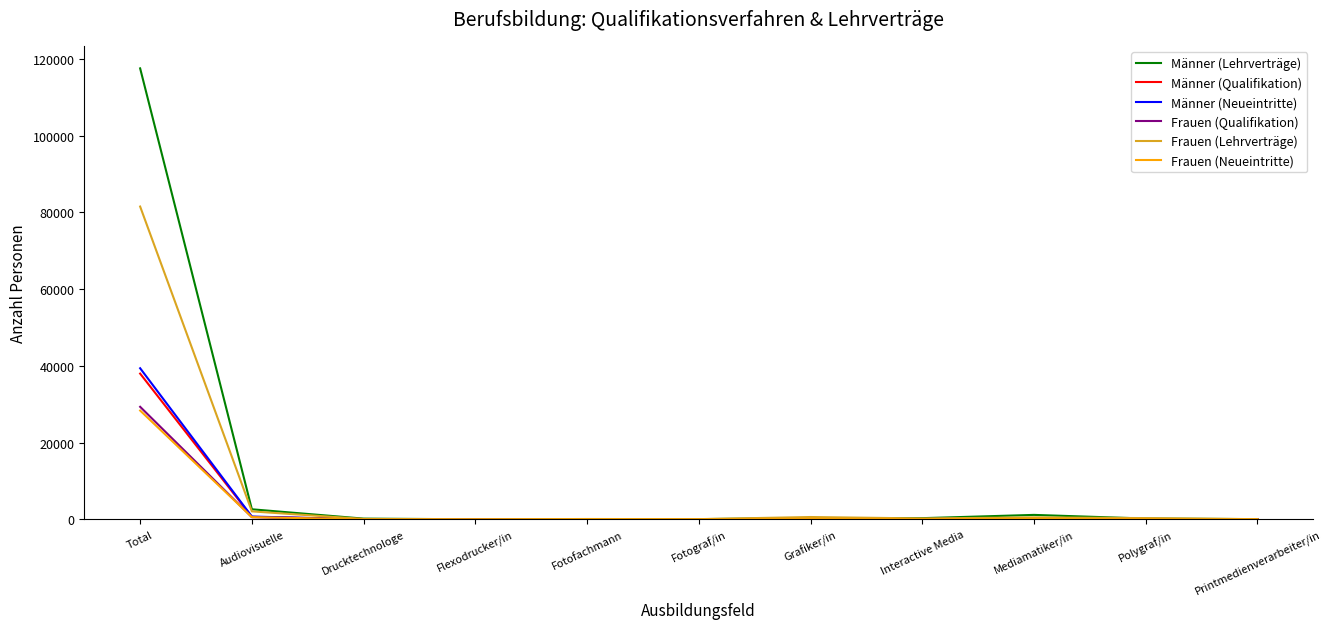

What is the sum of the Frauen (Neueintritte) values at Mediamatiker/in and Printmedienverarbeiter/in?

179